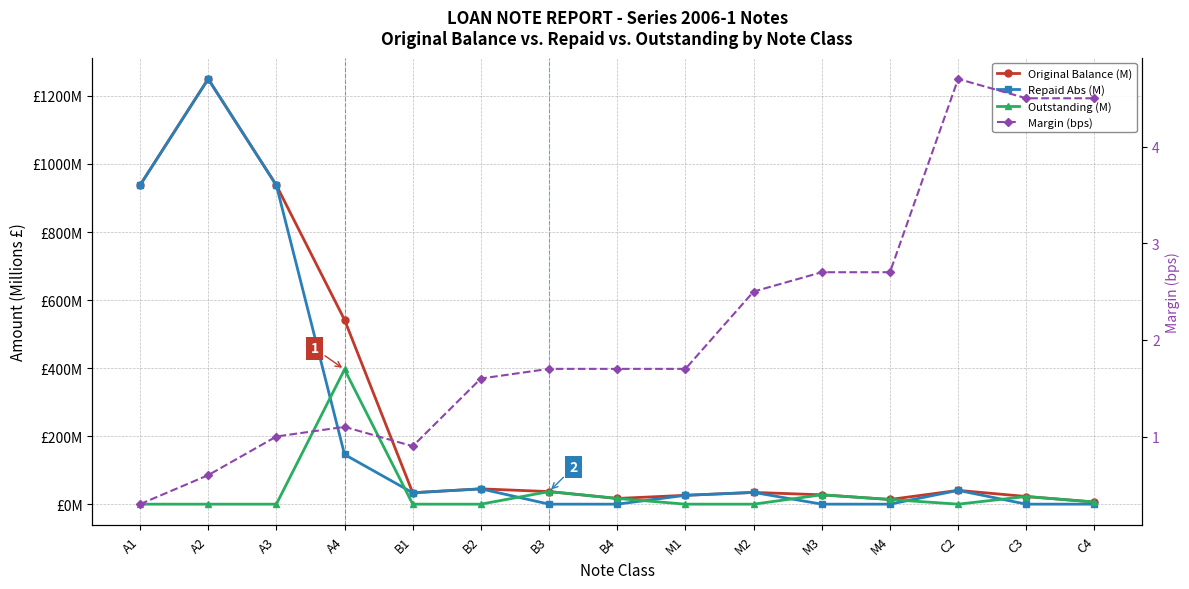

At which label does Margin (bps) first exceed 1?

A4